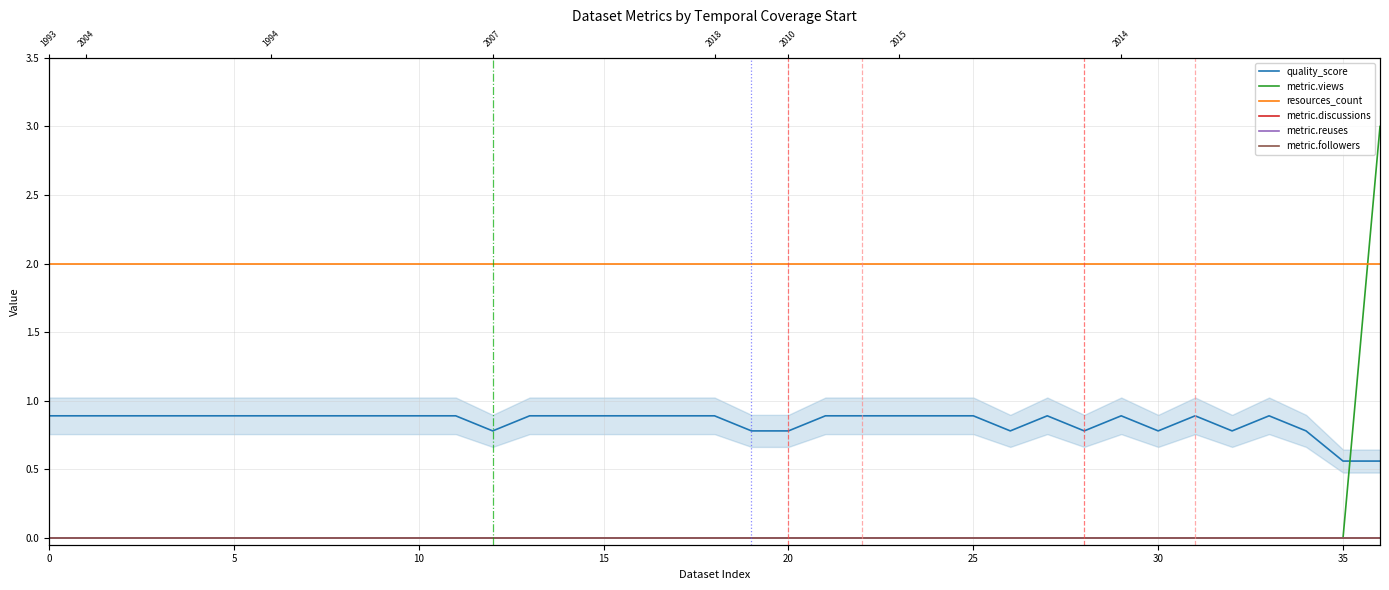

What is the total value across all series at 10?

2.9